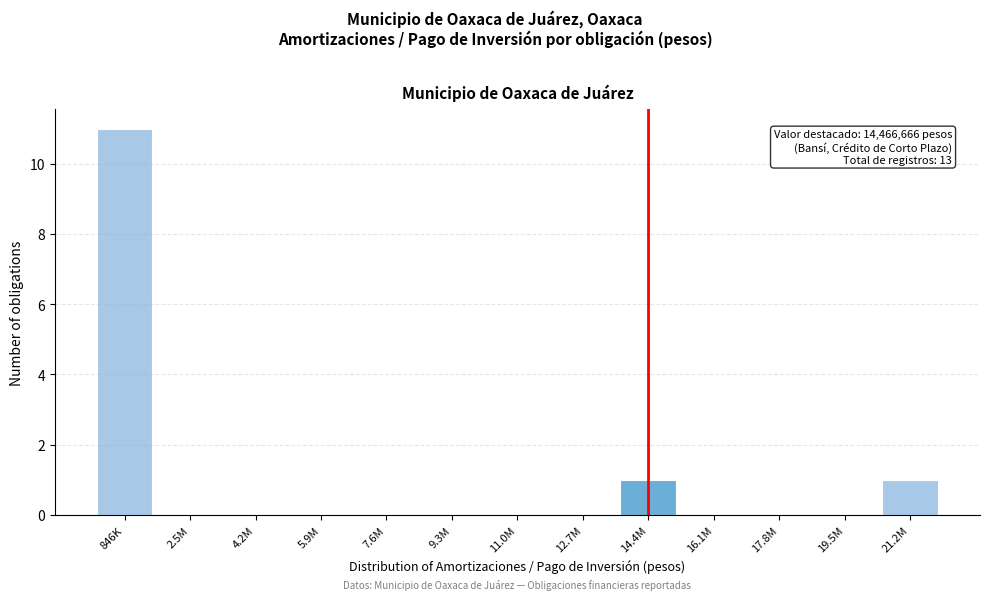

Reading right to left, extract all data points from this chart.

21.2M=1	19.5M=0	17.8M=0	16.1M=0	14.4M=1	12.7M=0	11.0M=0	9.3M=0	7.6M=0	5.9M=0	4.2M=0	2.5M=0	846K=11